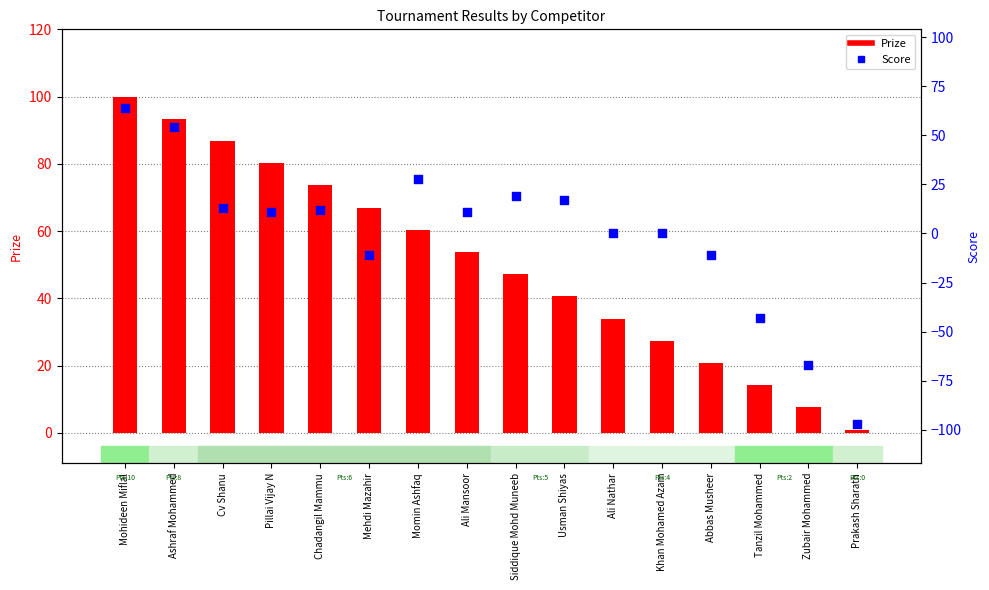

What are all the series names shown in the legend?

Prize, Score